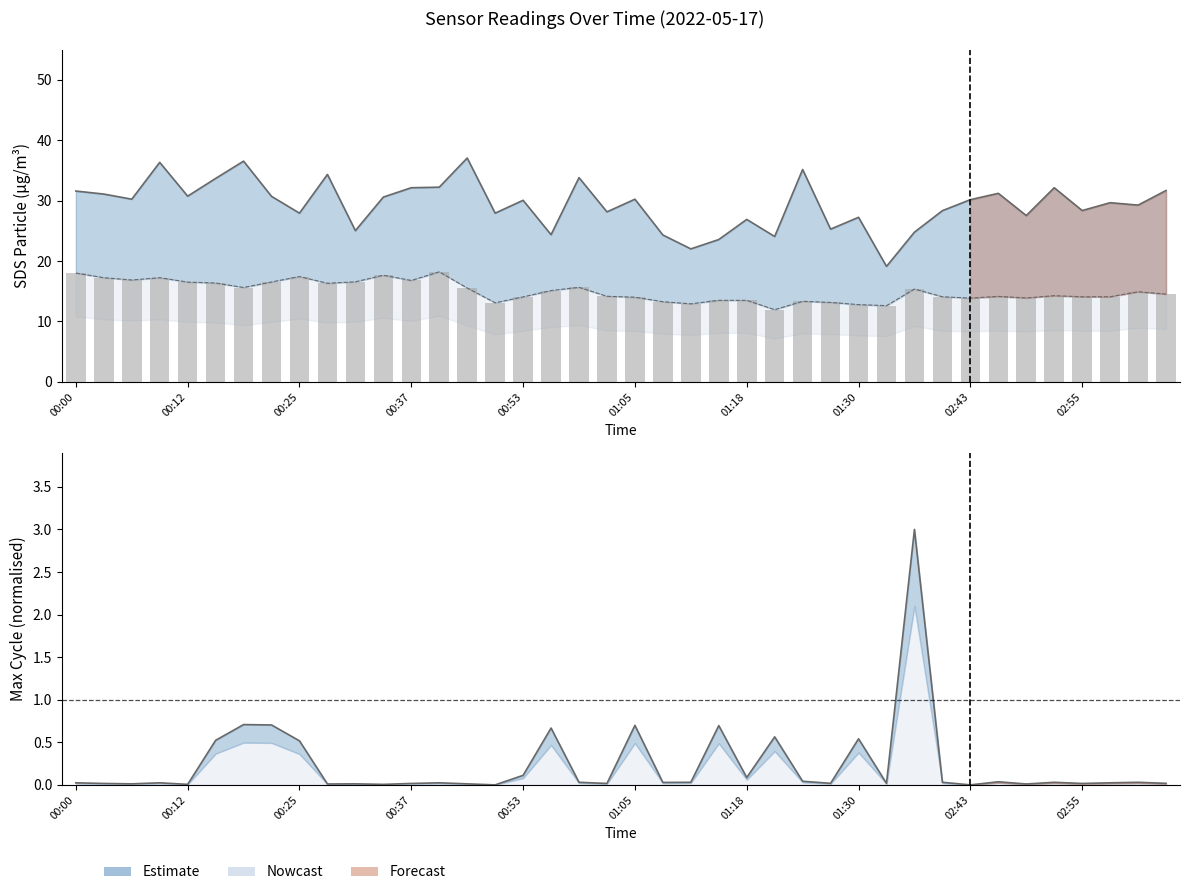

What is the change in value from 20 to 31?

+0.1